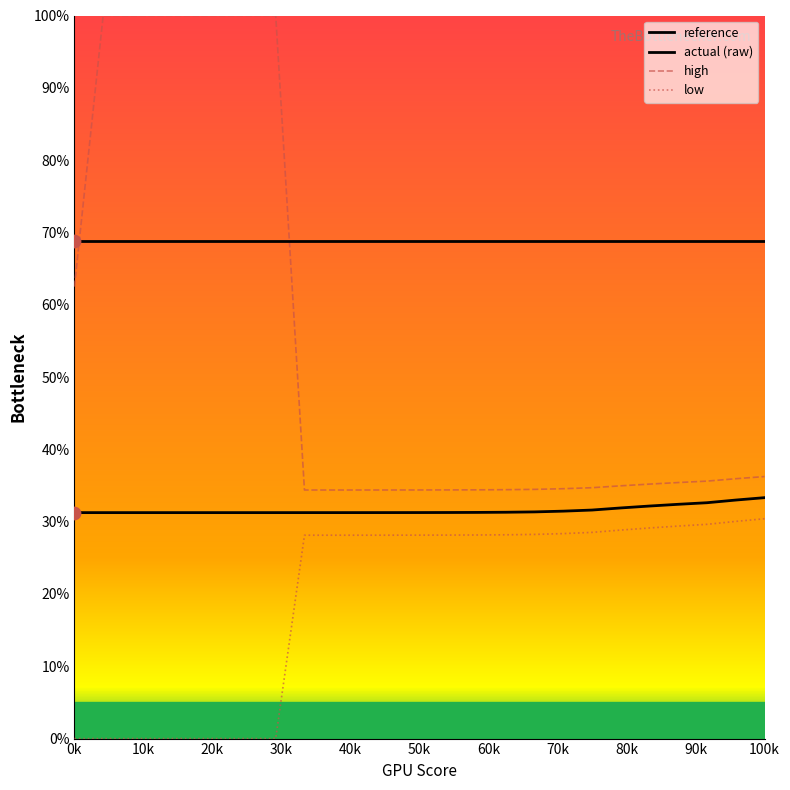

Which series has the largest total across all categories?

actual (raw)